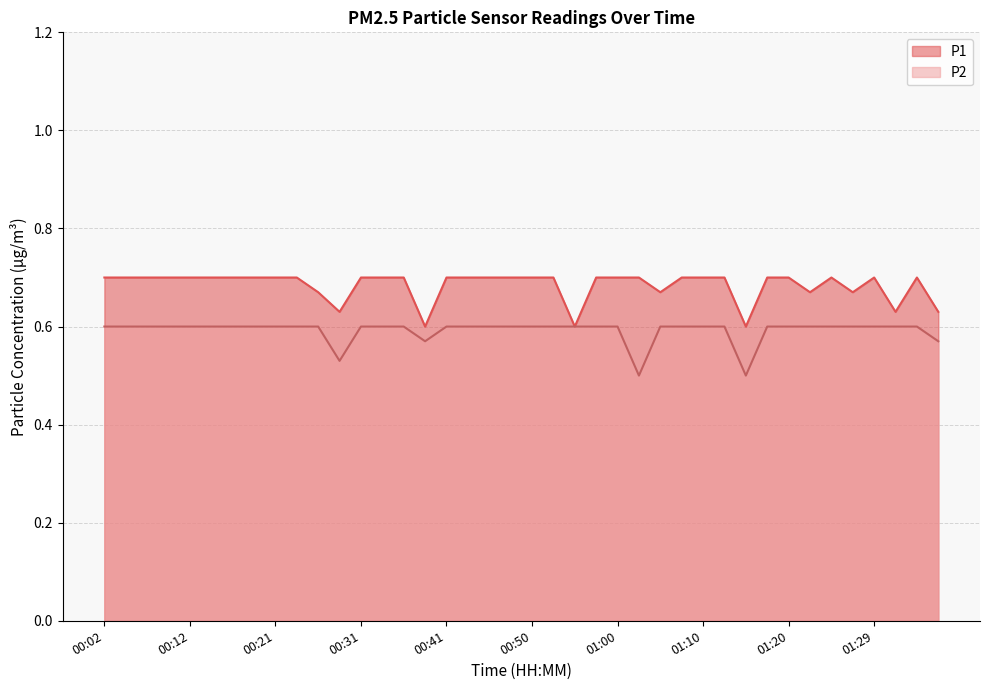

List the labels in order of P1 value, smallest first.

00:38, 00:55, 01:15, 00:29, 01:32, 01:37, 00:26, 01:05, 01:22, 01:27, 00:02, 00:04, 00:07, 00:09, 00:12, 00:14, 00:16, 00:19, 00:21, 00:24, 00:31, 00:33, 00:36, 00:41, 00:43, 00:46, 00:48, 00:50, 00:53, 00:58, 01:00, 01:03, 01:07, 01:10, 01:12, 01:17, 01:20, 01:24, 01:29, 01:34